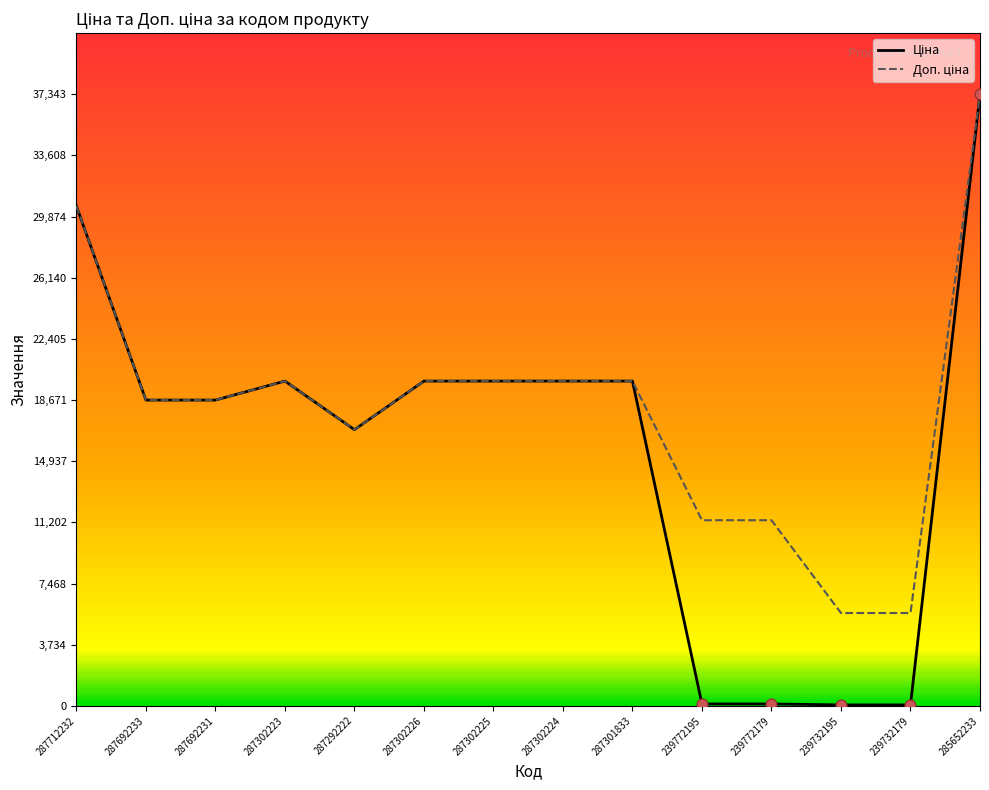

Which series contains the highest Y value?

Ціна